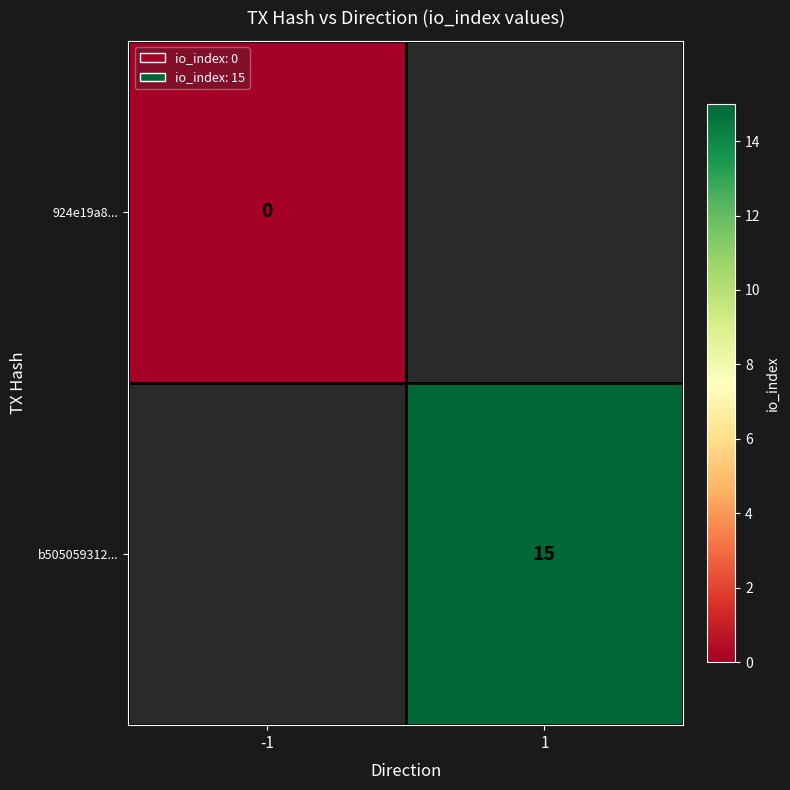

The b505059312... series shows 24 at 1. True or false?

False